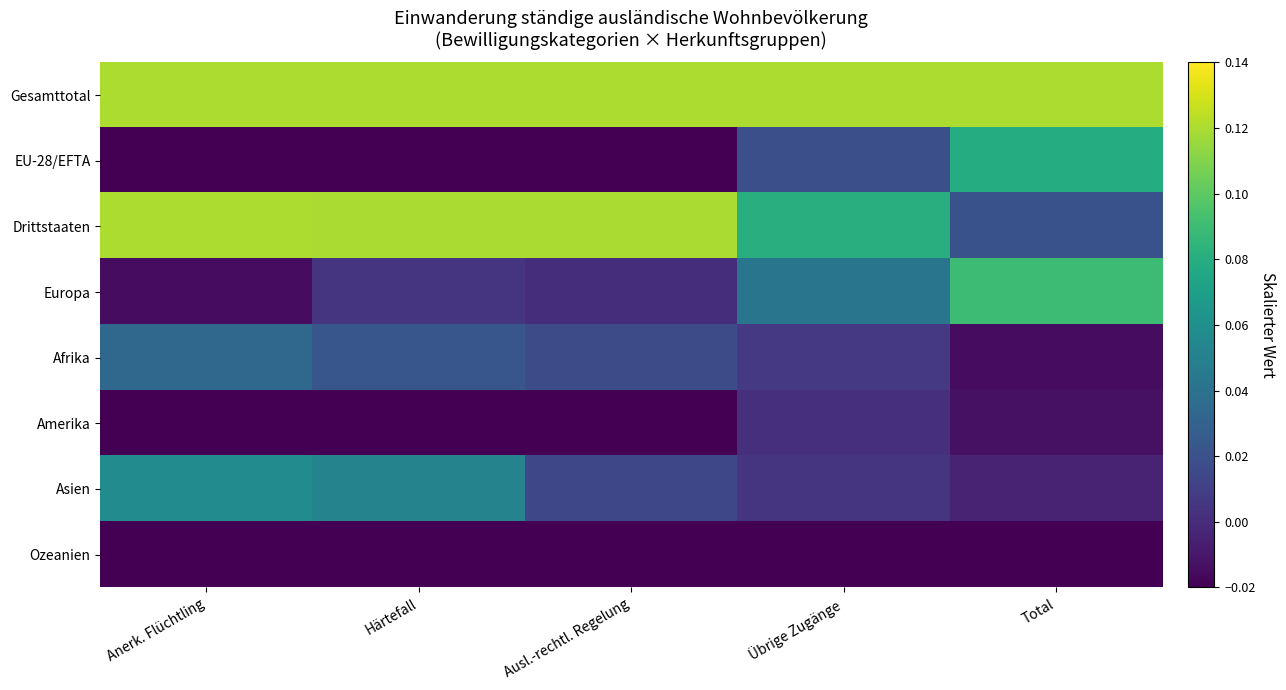

Which series changed the most between Ausl.-rechtl. Regelung and Total?

Drittstaaten